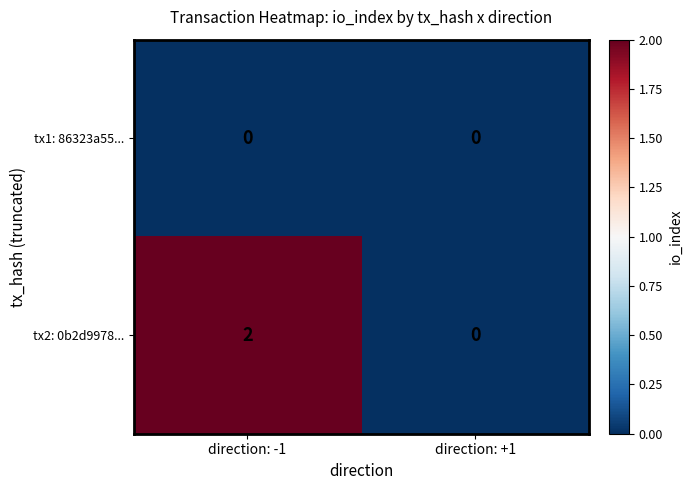

Rank the series at direction: -1 from highest to lowest value.

tx2: 0b2d9978..., tx1: 86323a55...